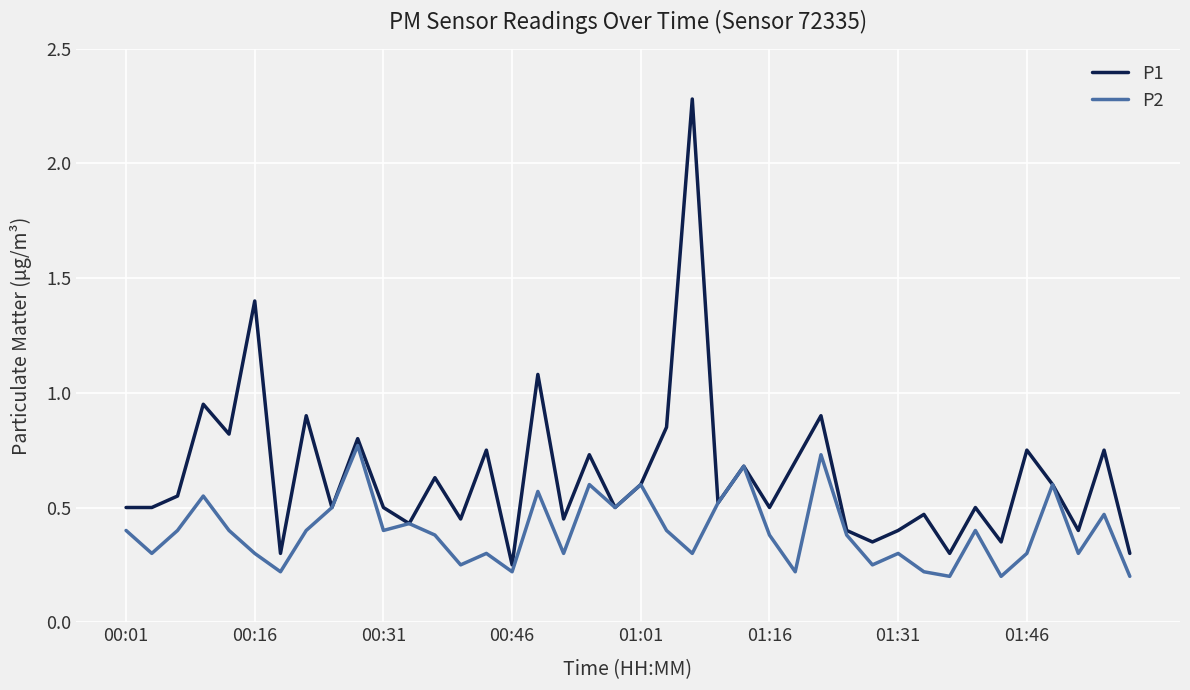

Which series has the widest spread of values?

P1